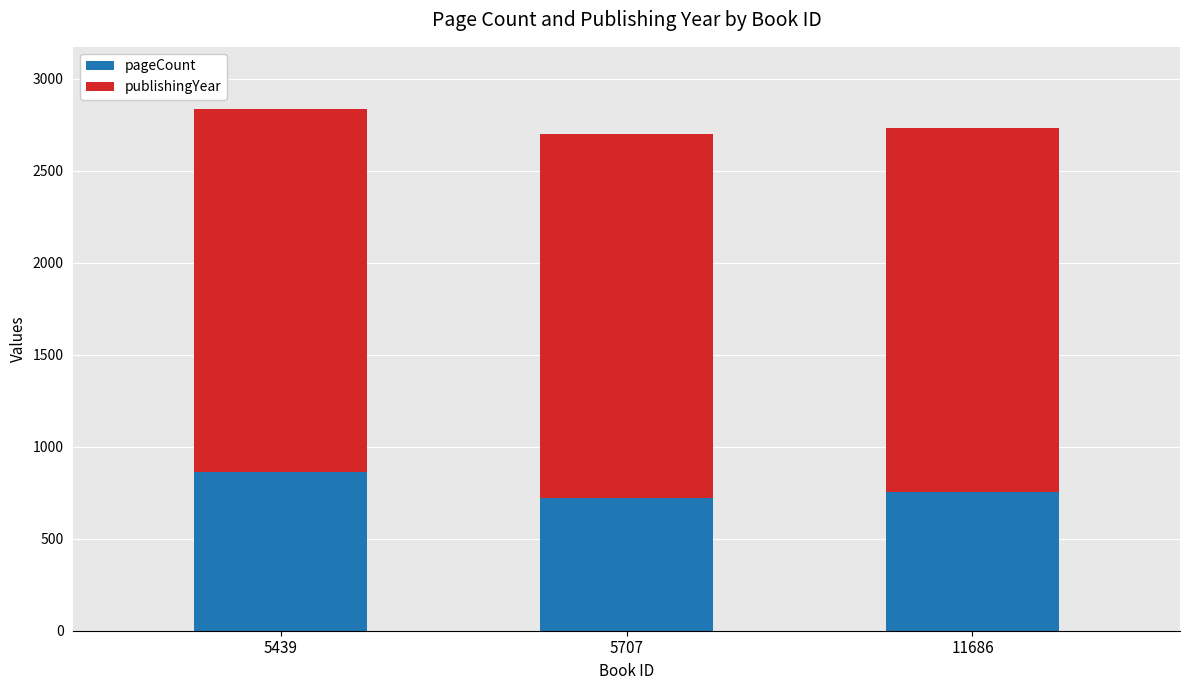

What are all the series names shown in the legend?

pageCount, publishingYear